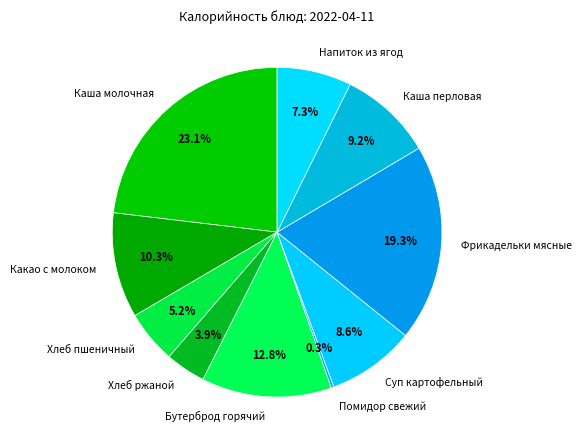

To the nearest percent, what is the difference between the Напиток из ягод and Каша перловая slice percentages?

2%